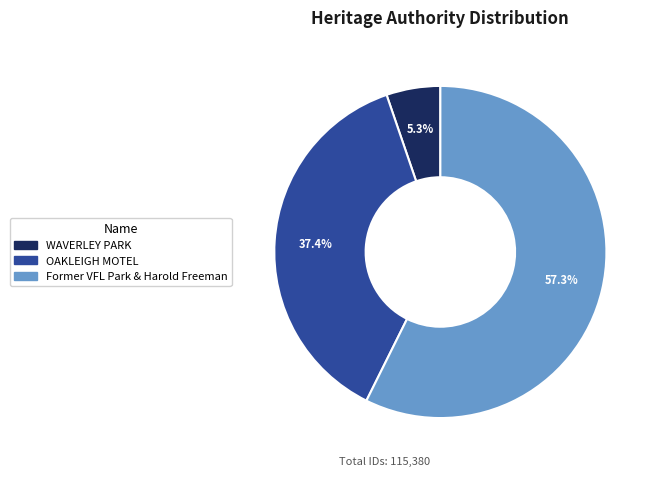

To the nearest percent, what percentage of the pie is WAVERLEY PARK?

5%